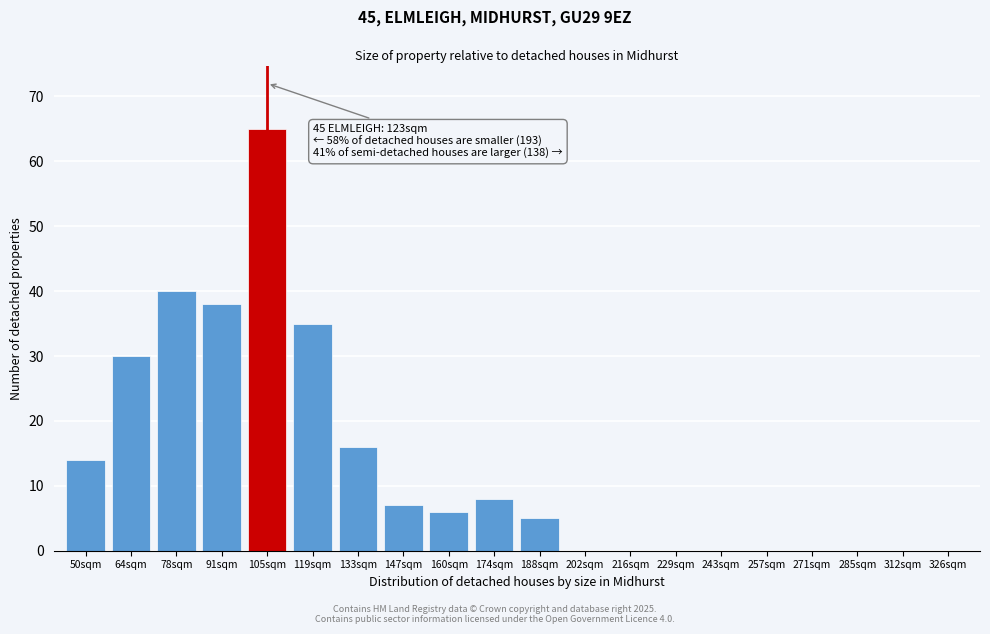

What is the sum of all values?

264